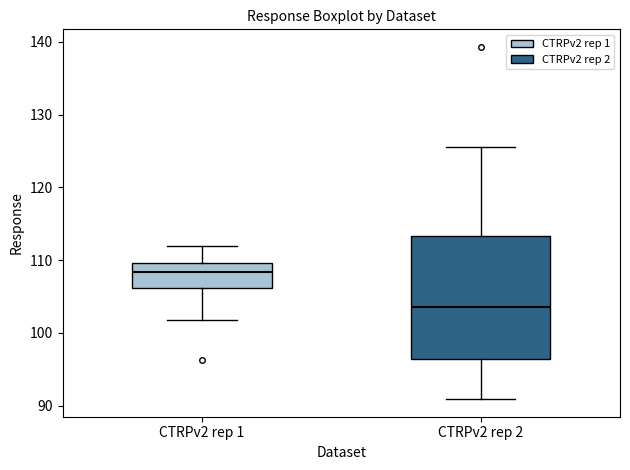

Reading left to right, read every box against the y-axis: the position of its median line, the range the box covers, and the ends of its whiskers. The values are not printed on the chart, so give them approximately, as read against the axis.

CTRPv2 rep 1: median 108, box 106 to 110, whiskers 102 to 112
CTRPv2 rep 2: median 104, box 96 to 113, whiskers 91 to 126